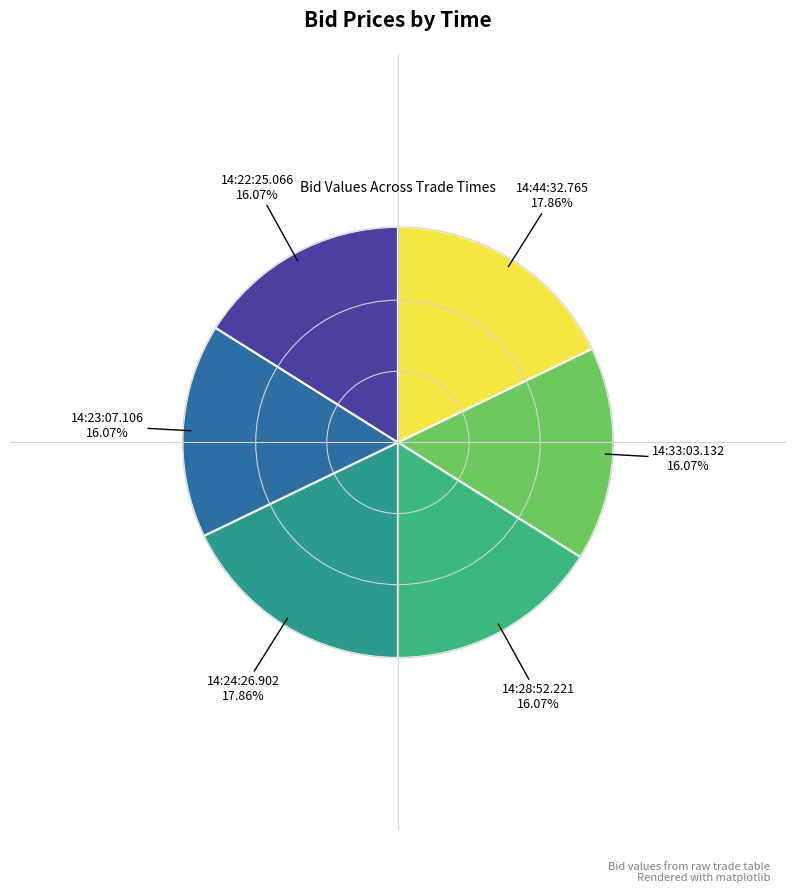

Rank the categories by value from lowest to highest.

14:33:03.132, 14:28:52.221, 14:23:07.106, 14:22:25.066, 14:44:32.765, 14:24:26.902